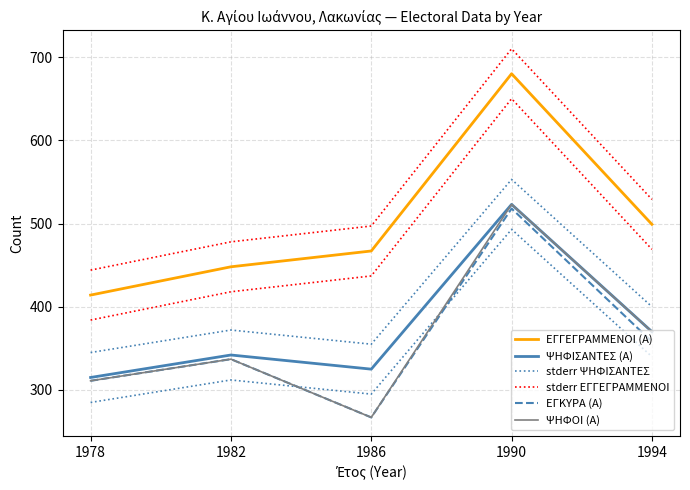

Is it true that stderr ΨΗΦΙΣΑΝΤΕΣ equals 629 at 1994?

False